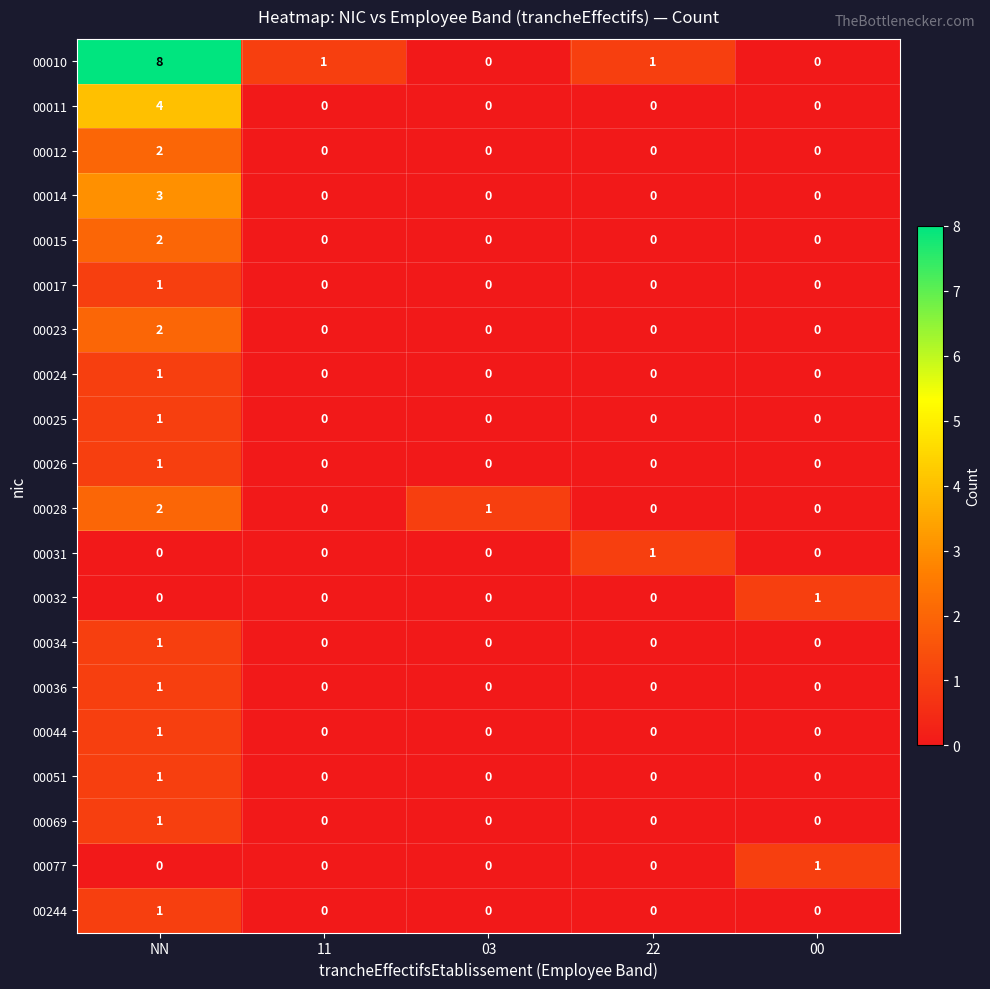

Which series has the largest range (max minus min)?

00010